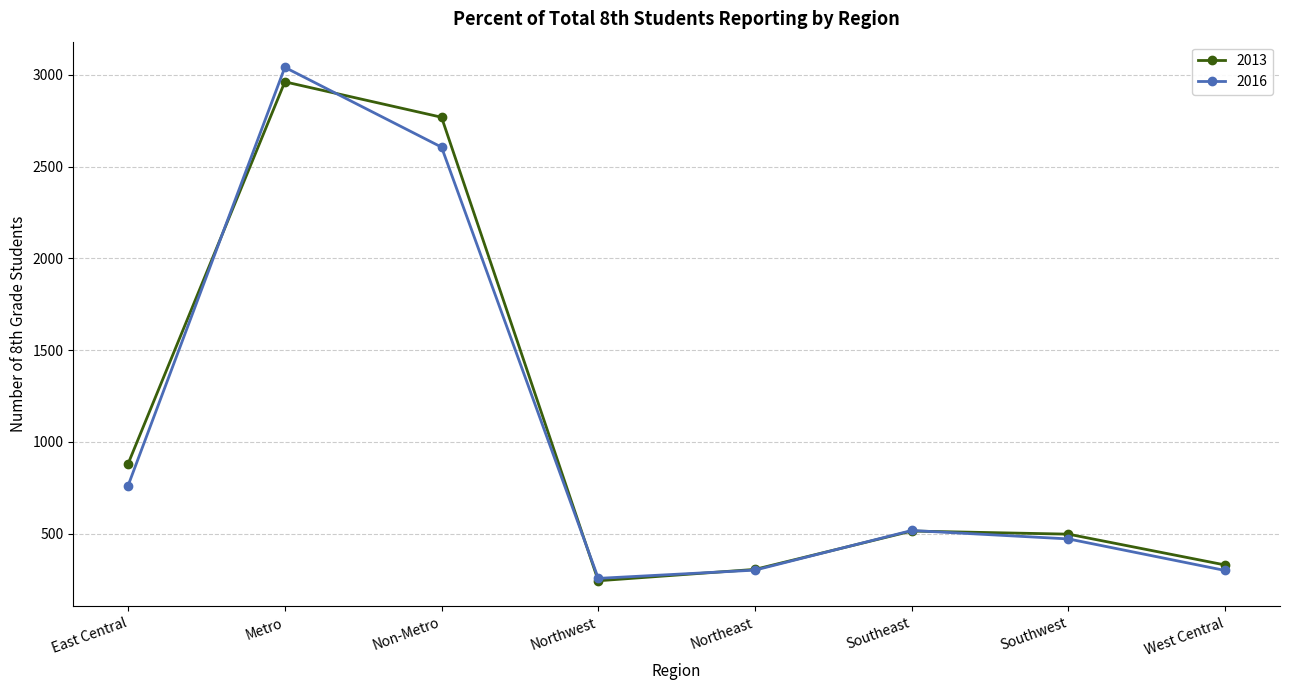

What position from the right is East Central?

8